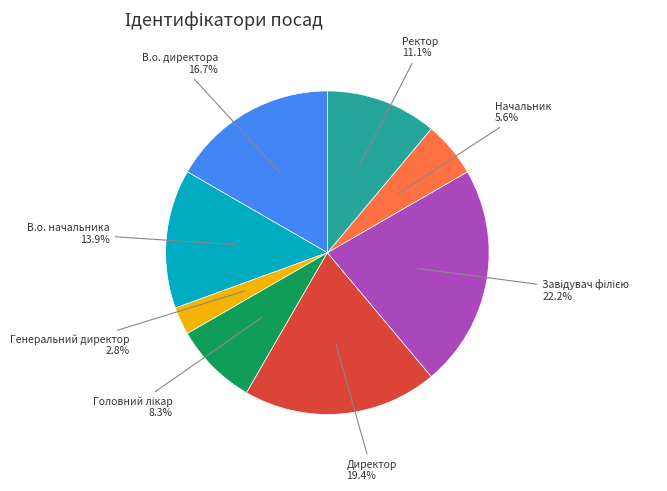

Is there any slice that represents more than half of the pie?

No